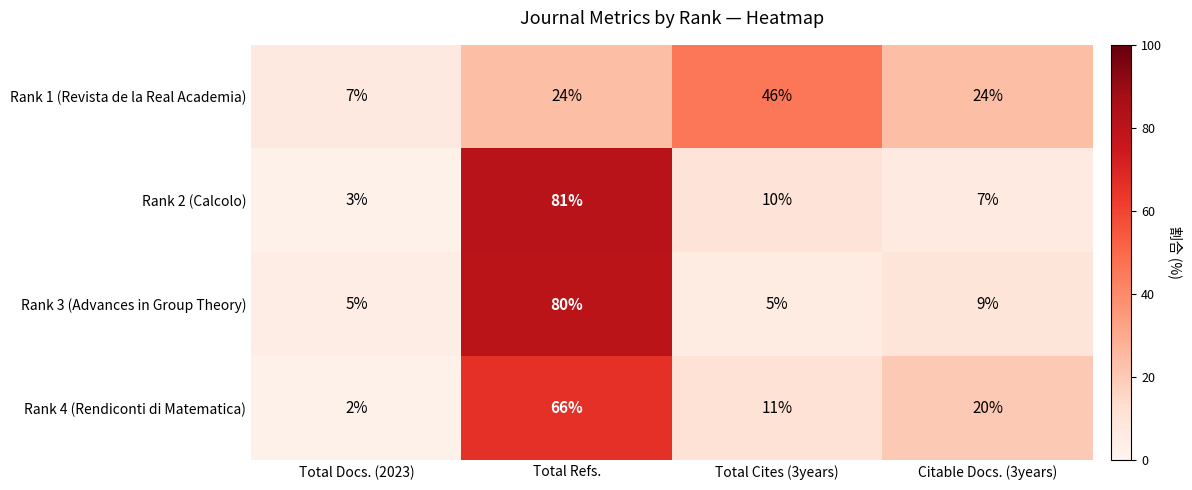

Rank the series at Citable Docs. (3years) from highest to lowest value.

Rank 1 (Revista de la Real Academia), Rank 4 (Rendiconti di Matematica), Rank 3 (Advances in Group Theory), Rank 2 (Calcolo)